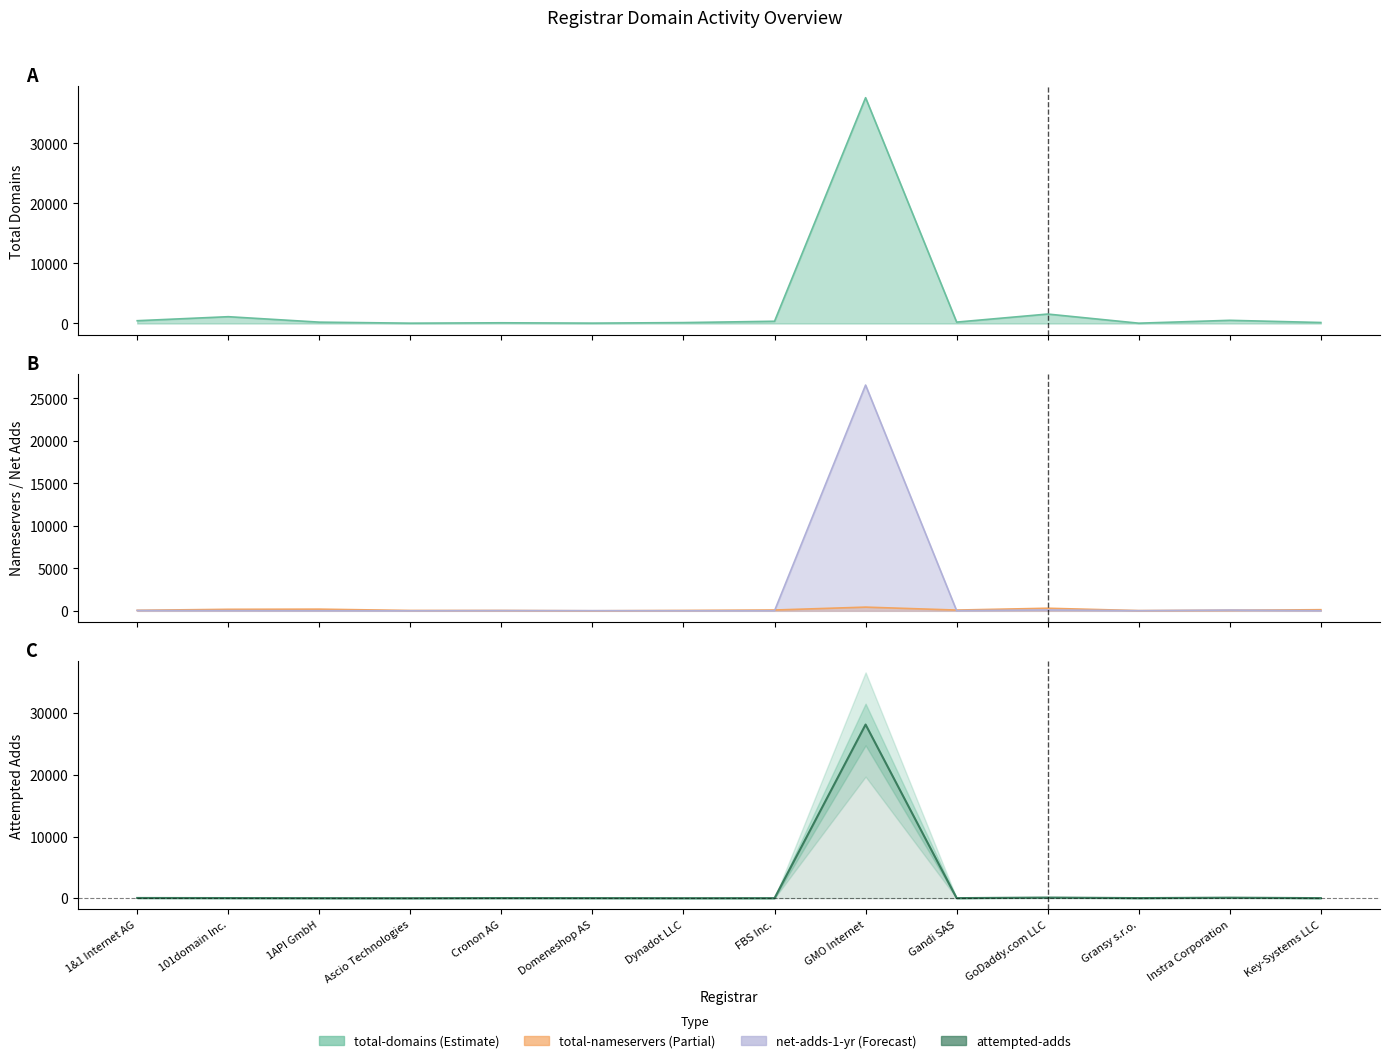

Reading left to right, what are all the values shown in this chart?

39	27	13	4	25	19	8	10	28169	16	107	20	88	15